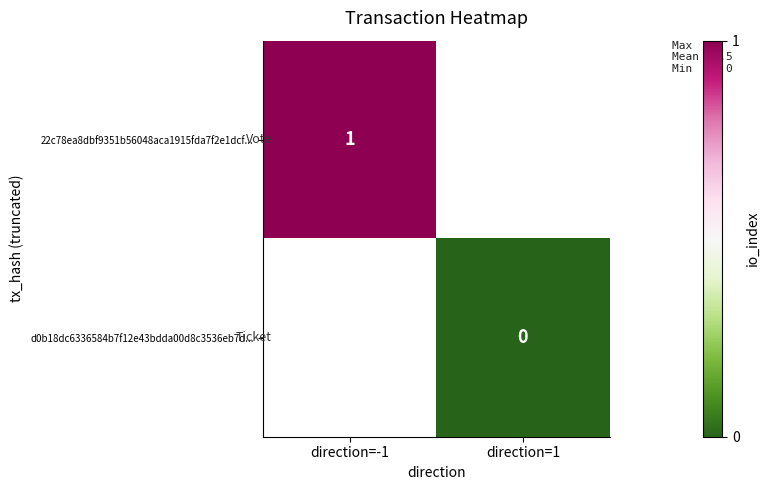

Which label corresponds to the largest value in the chart?

direction=-1